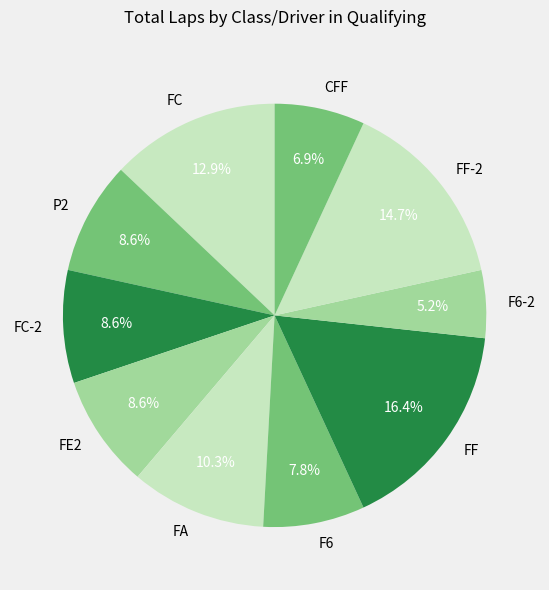

Which category has the biggest portion of the pie?

FF